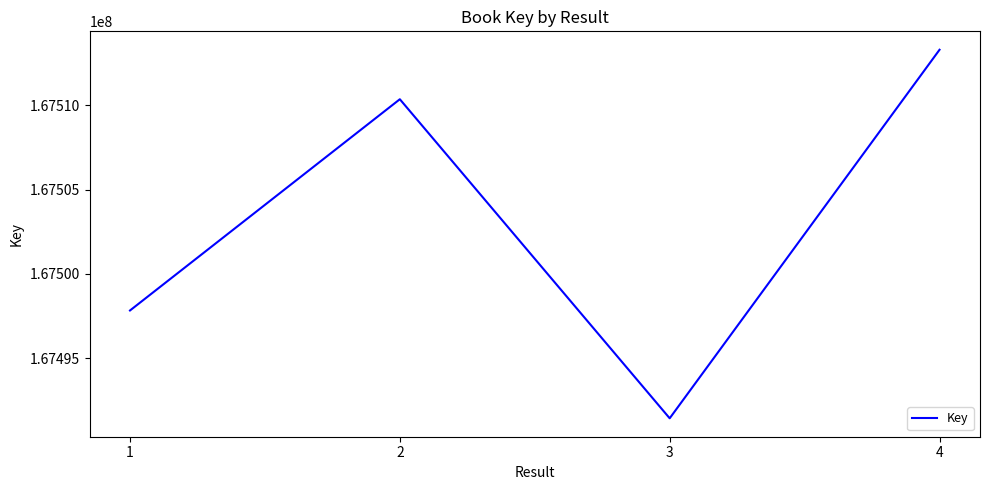

What is the greatest value displayed?

167513278